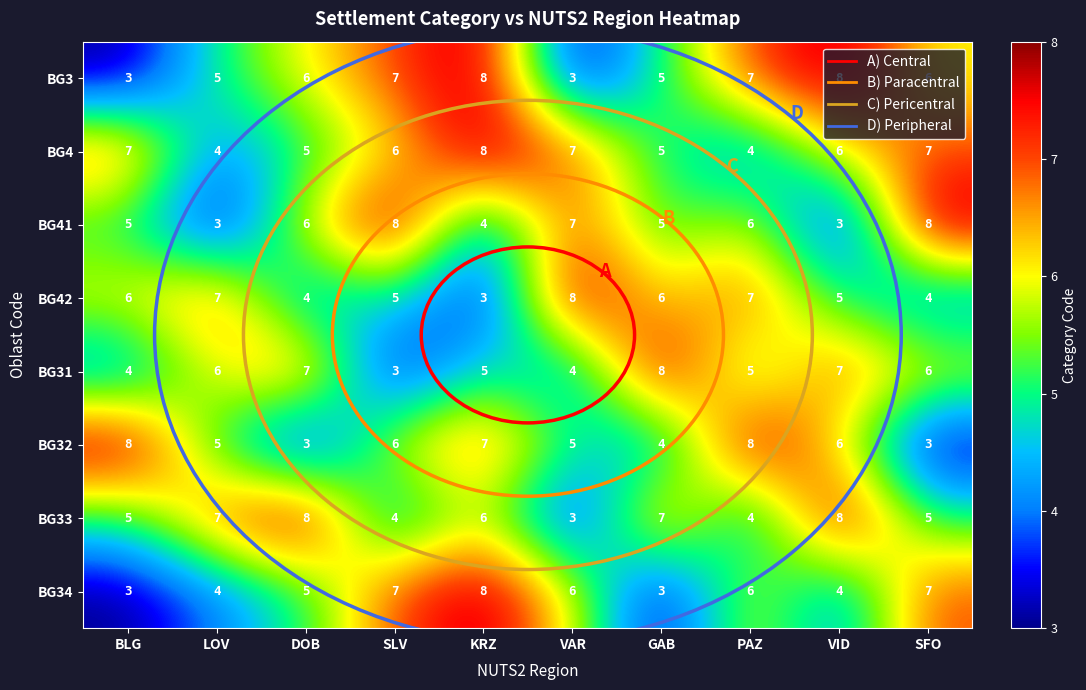

What is the difference between the second highest and minimum values in the BG34 series?

4